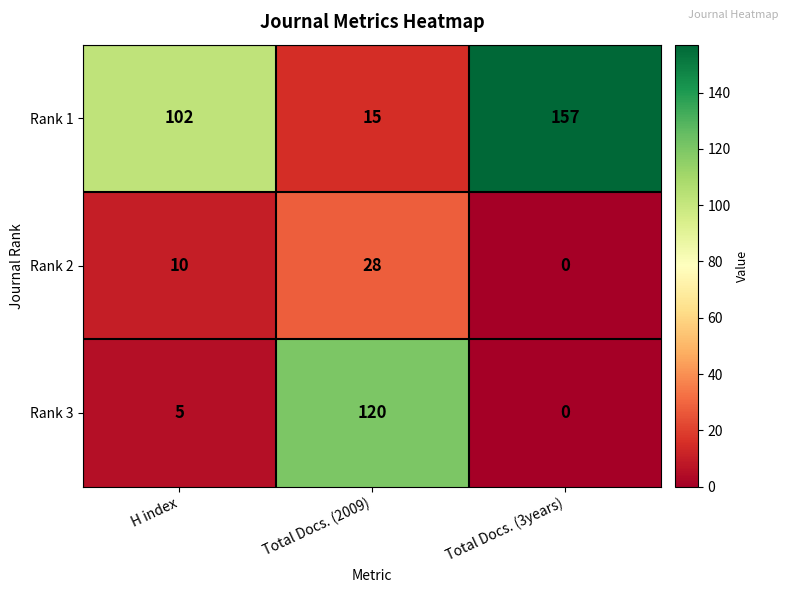

Is it true that Rank 3 equals 8 at H index?

False